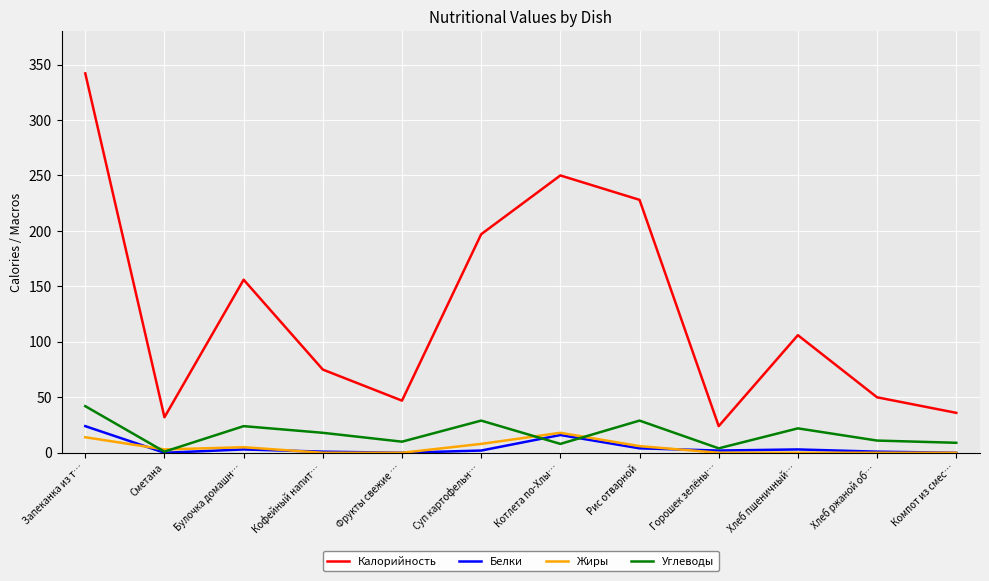

What value does the Углеводы series have at Компот из смес…, to the nearest 5?

10